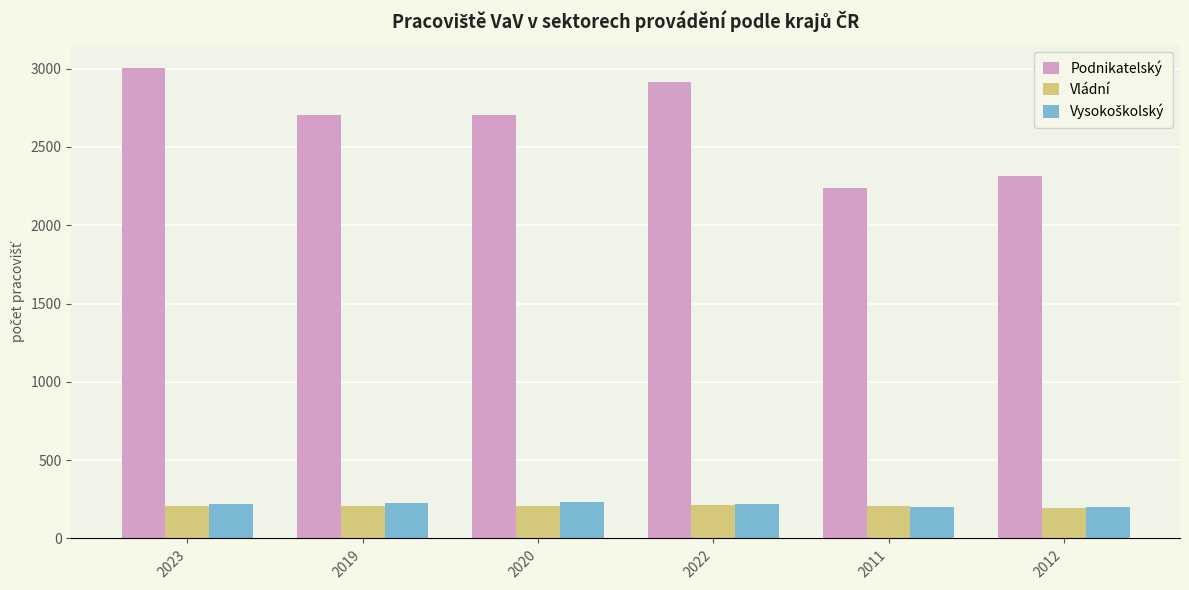

At how many categories does at least one series exceed 2682?

4